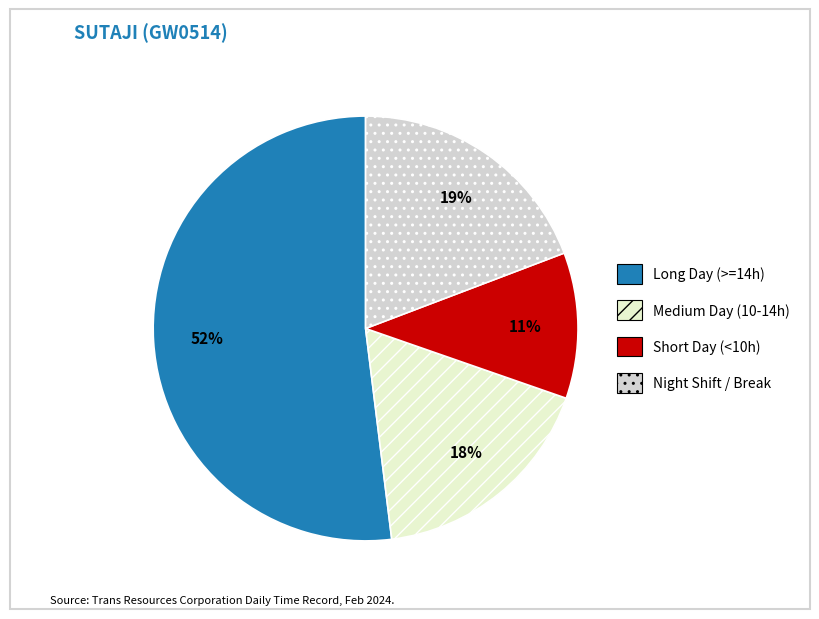

Does any single category account for the majority?

Yes